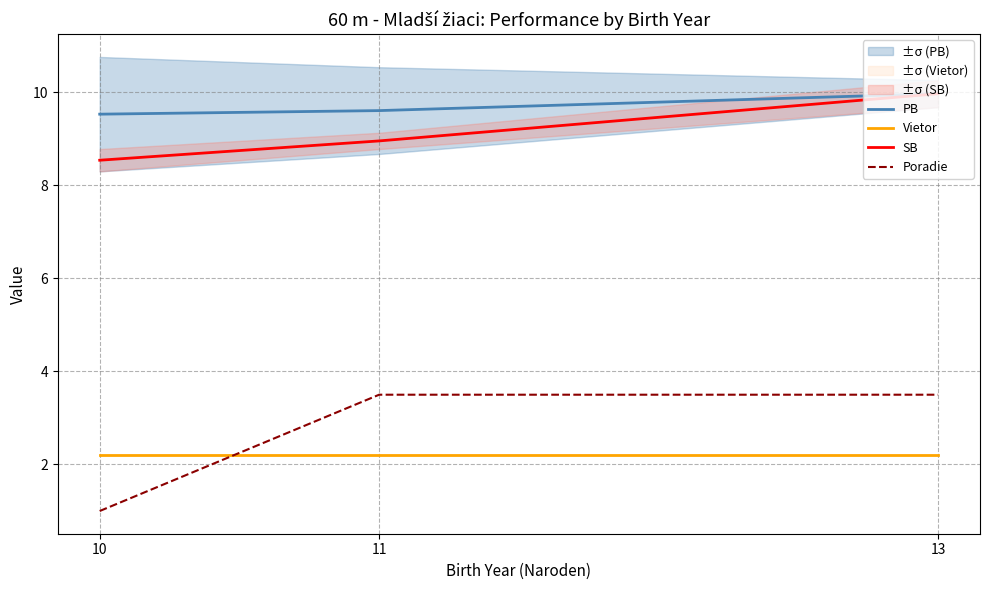

What is the difference between the PB values at 13 and 10?

0.4